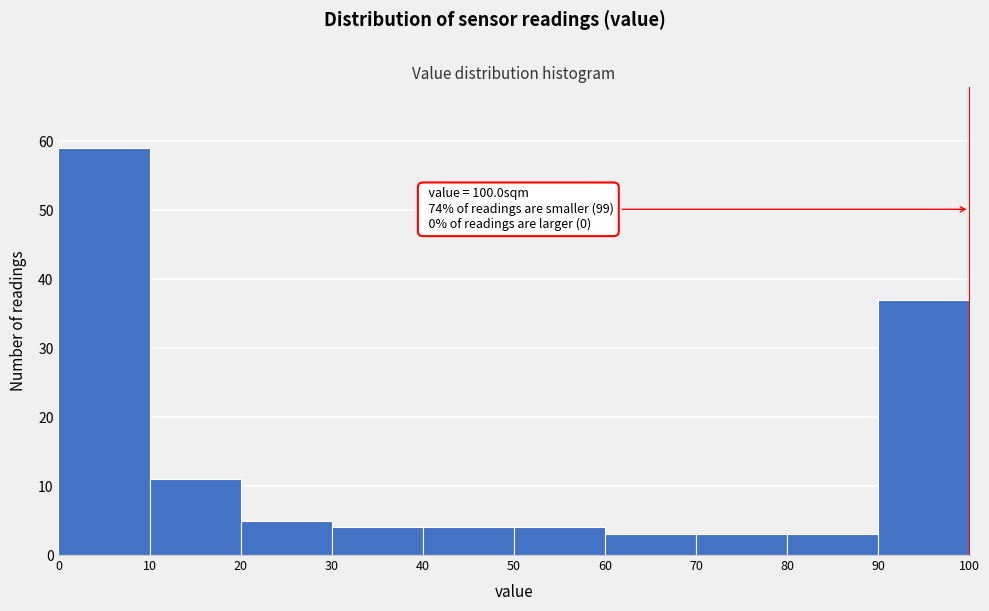

Over which range of the x-axis is the bar tallest?

0 to 10